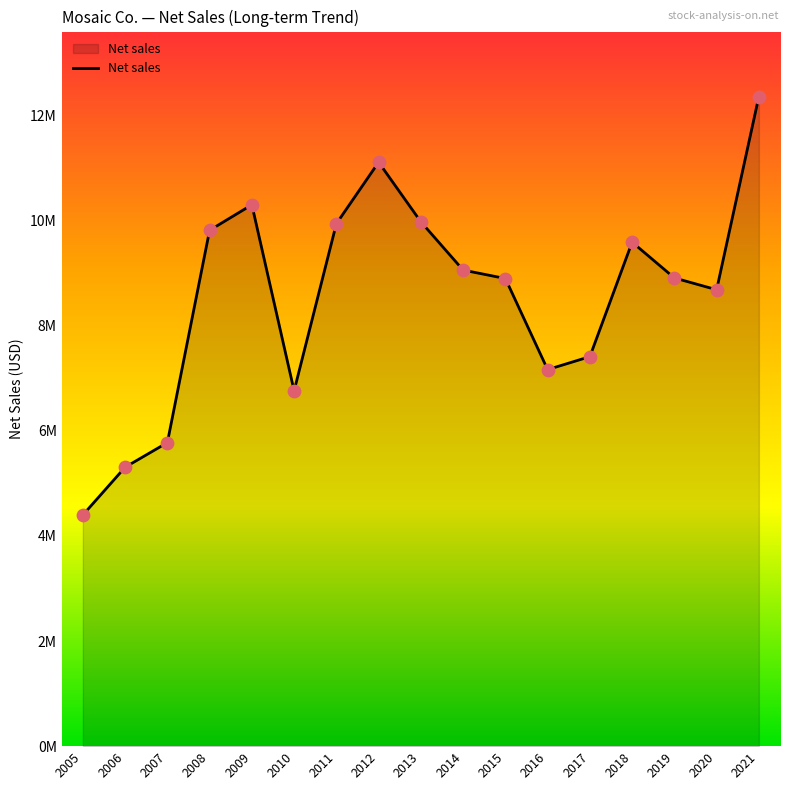

What is the change in value from 2013 to 2020?

-1292400